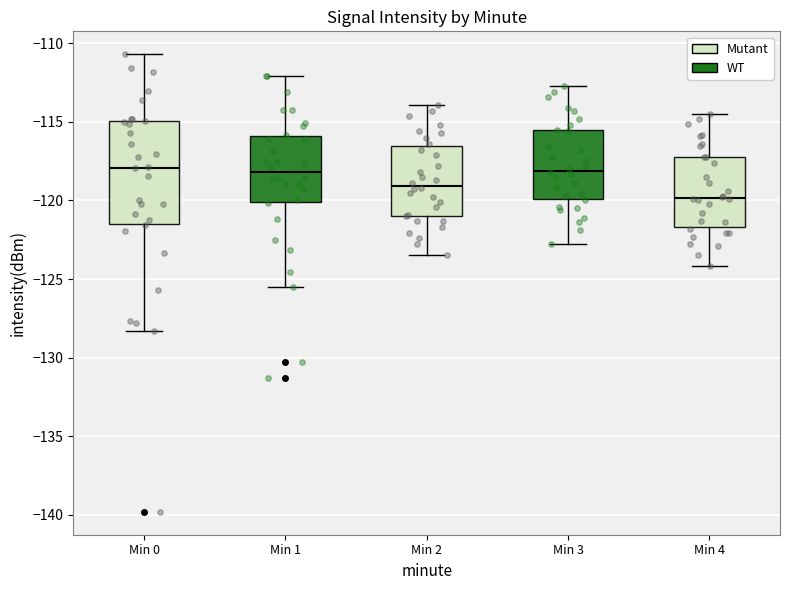

Reading left to right, read every box against the y-axis: the position of its median line, the range the box covers, and the ends of its whiskers. The values are not printed on the chart, so give them approximately, as read against the axis.

Min 0: median -118.0, box -121.5 to -115.0, whiskers -128.5 to -110.5
Min 1: median -118.0, box -120.0 to -116.0, whiskers -125.5 to -112.0
Min 2: median -119.0, box -121.0 to -116.5, whiskers -123.5 to -114.0
Min 3: median -118.0, box -120.0 to -115.5, whiskers -123.0 to -112.5
Min 4: median -120.0, box -121.5 to -117.0, whiskers -124.0 to -114.5